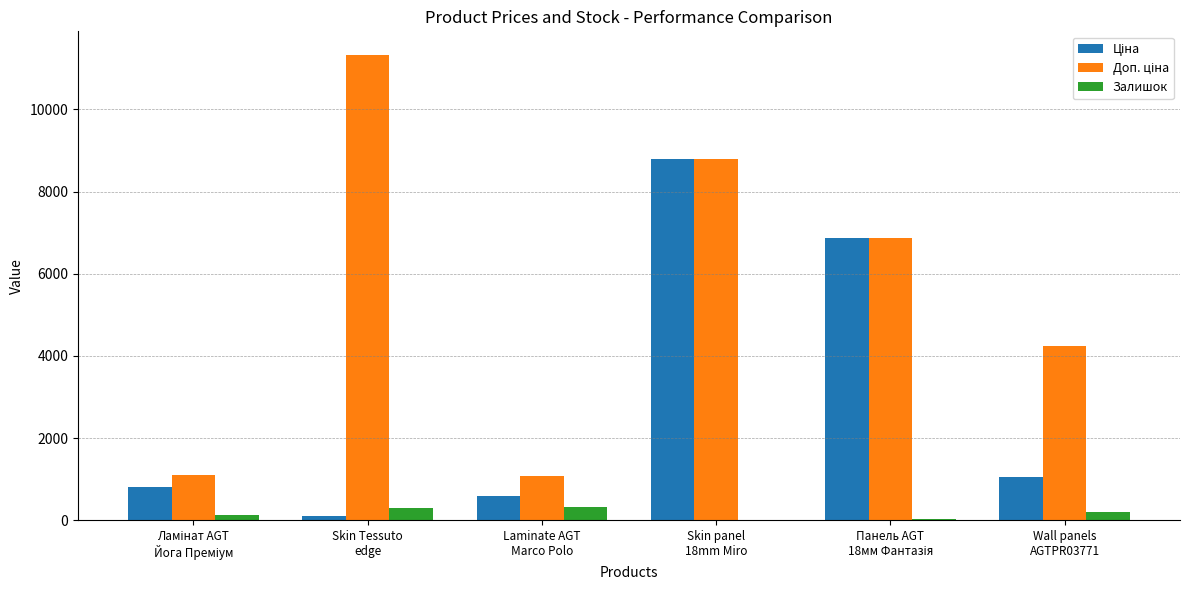

How many distinct data groups are displayed?

3